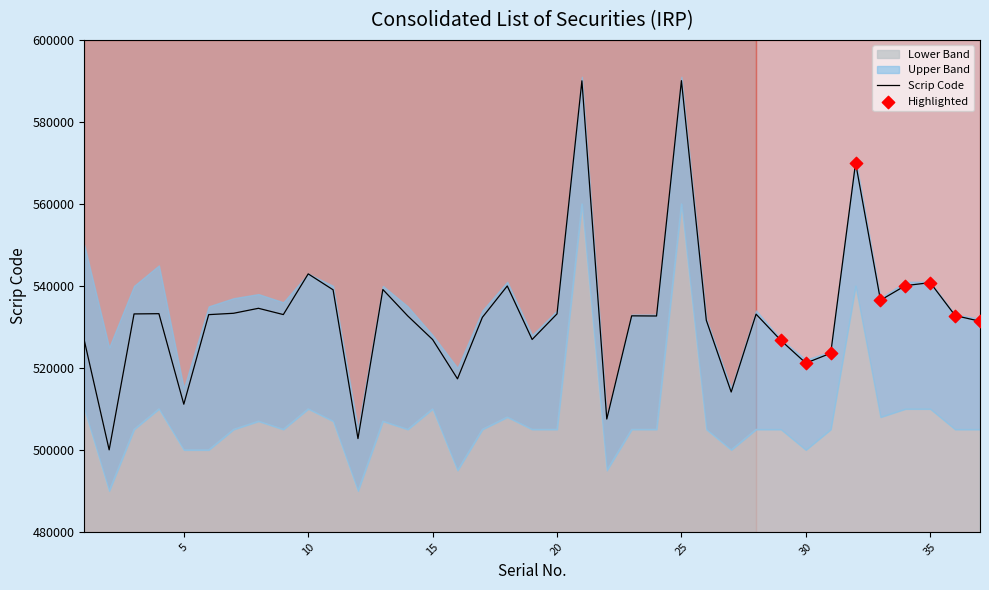

Is the value of Lower Band at 7 greater than the value of Scrip Code at 30?

No